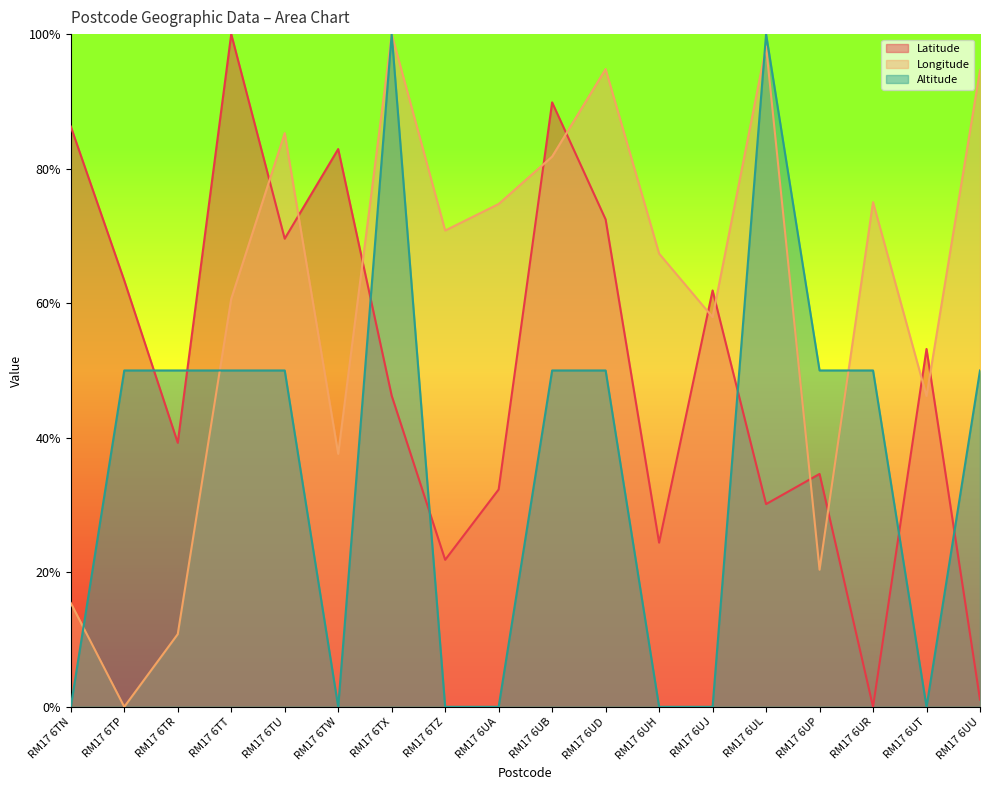

True or false: Latitude and Longitude intersect in this chart.

True